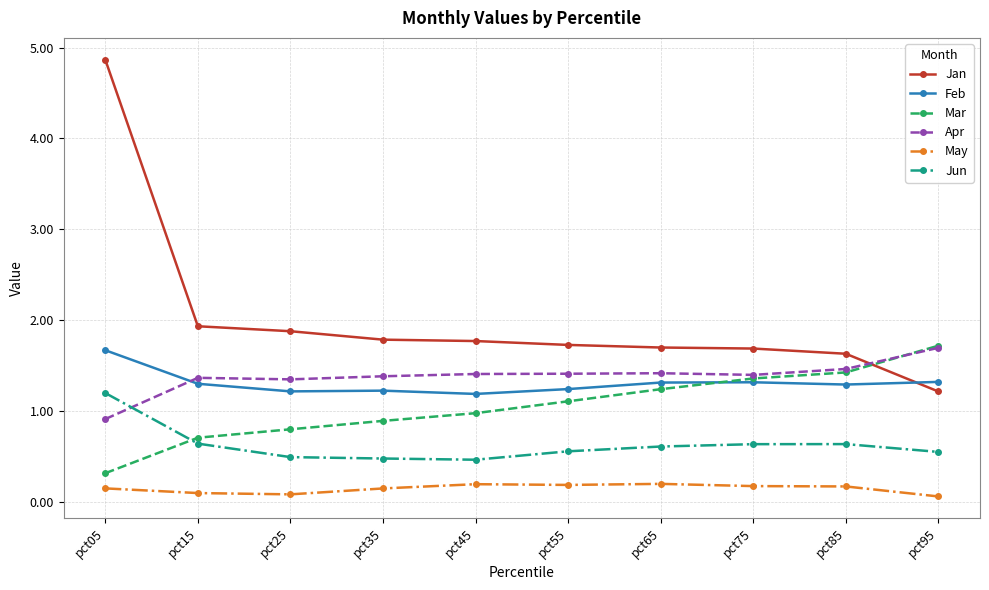

Where do Mar and Jan first cross each other?

pct85 and pct95